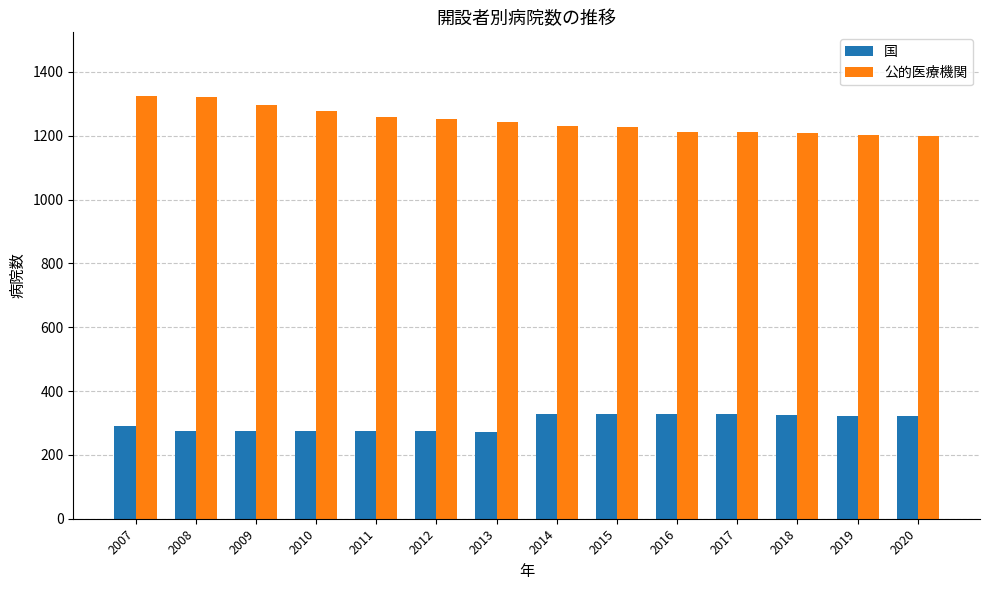

At how many categories does at least one series exceed 361?

14